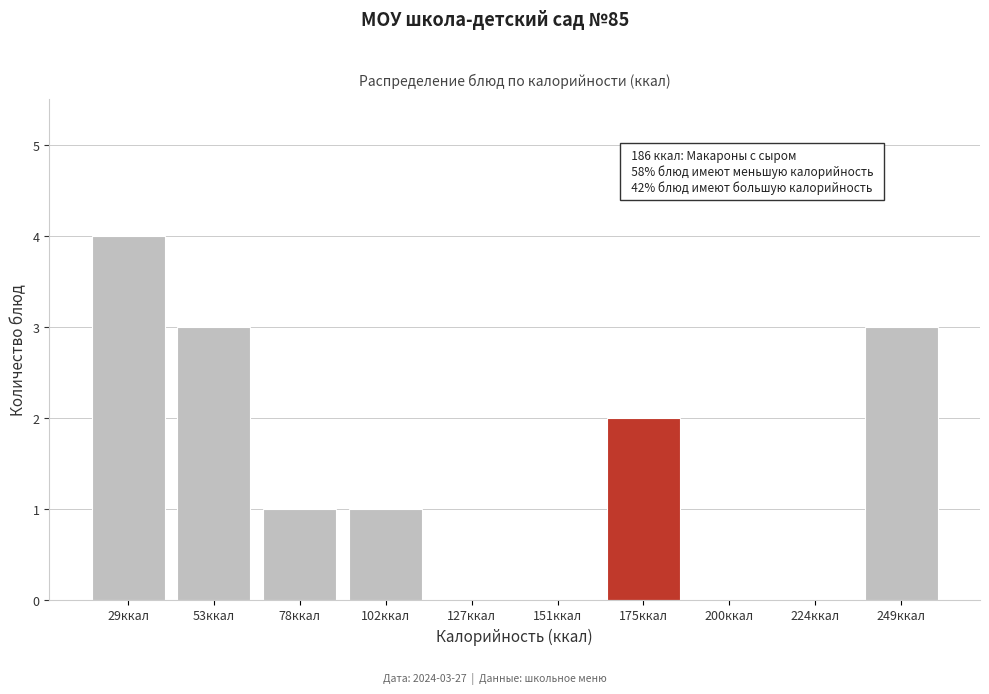

Reading left to right, what are all the values shown in this chart?

29ккал=4	53ккал=3	78ккал=1	102ккал=1	127ккал=0	151ккал=0	175ккал=2	200ккал=0	224ккал=0	249ккал=3